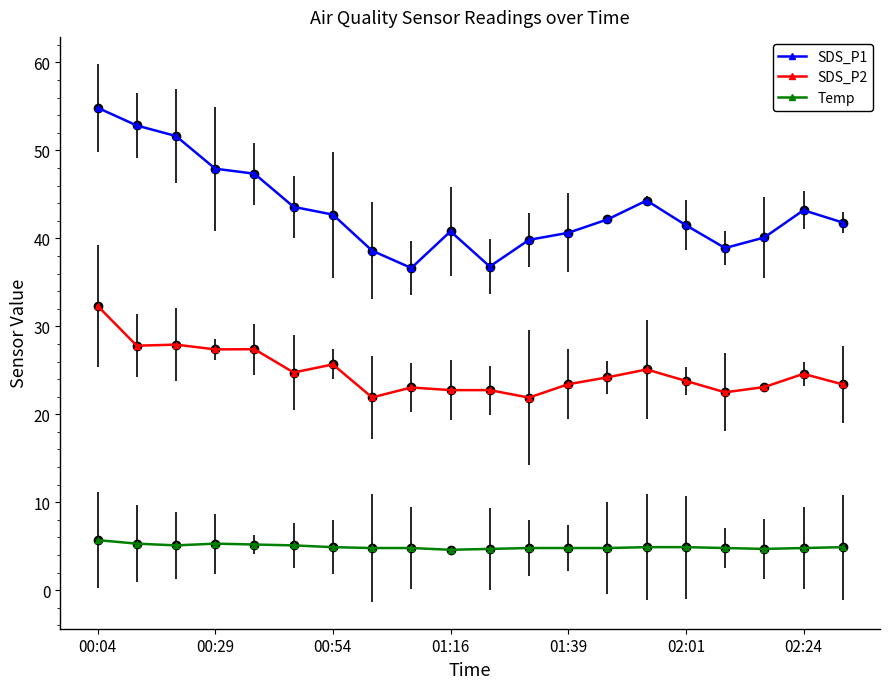

What is the value of the Temp point at the 6th from the left?

5.1